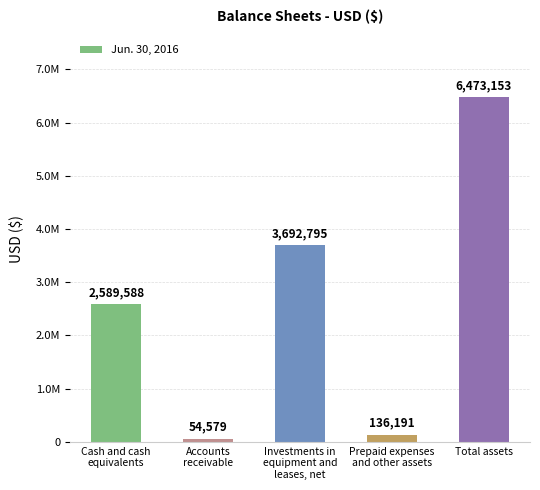

Does the chart contain any negative values?

No